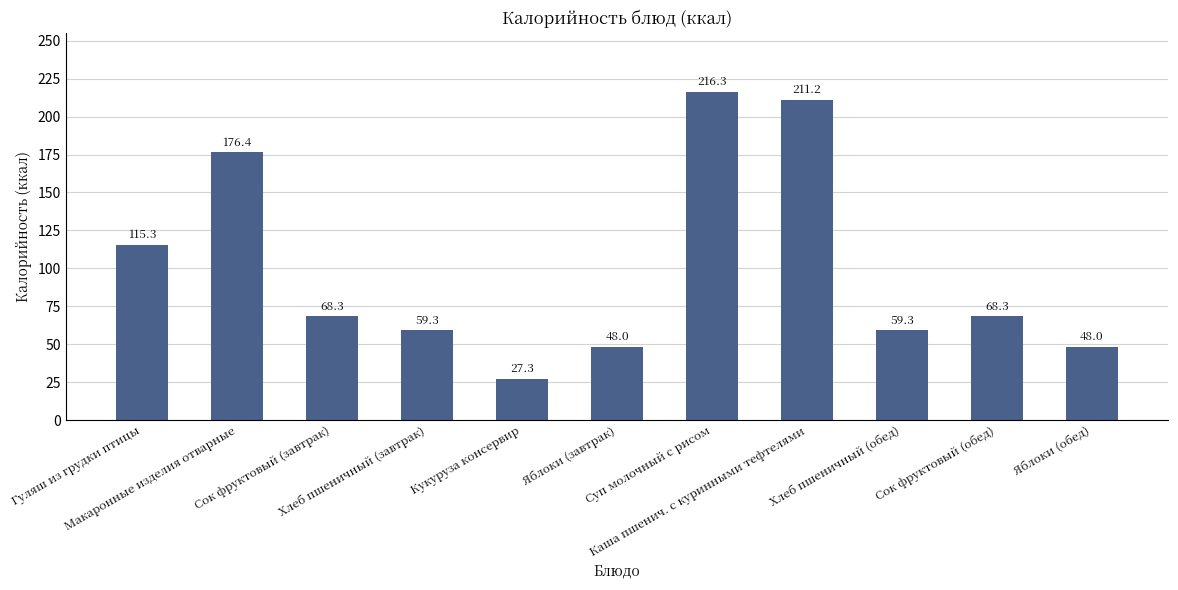

The value at Кукуруза консервир is 27.3. True or false?

True